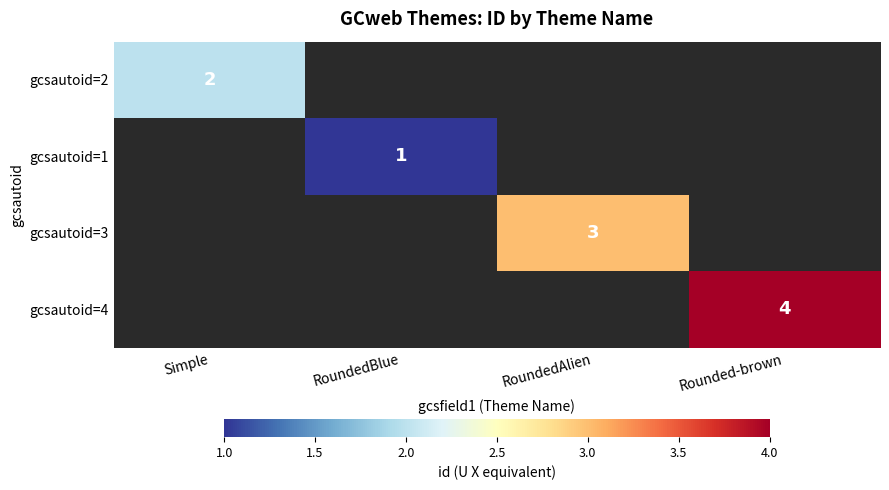

True or false: gcsautoid=2 has a value of 2 at Simple.

True